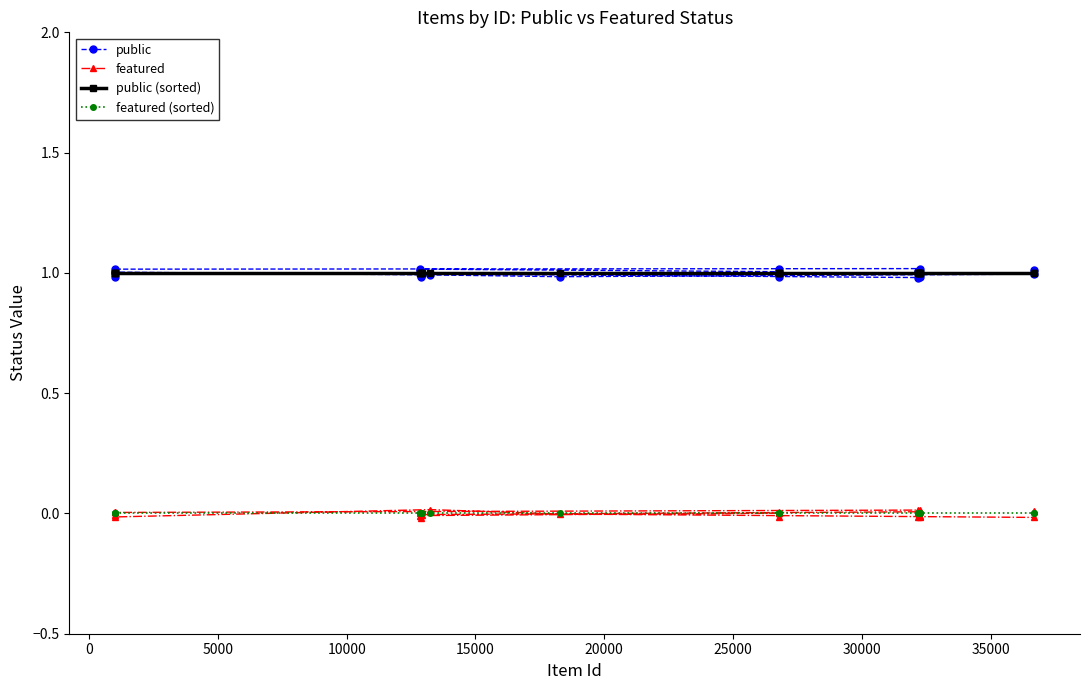

True or false: featured and public (sorted) intersect in this chart.

False